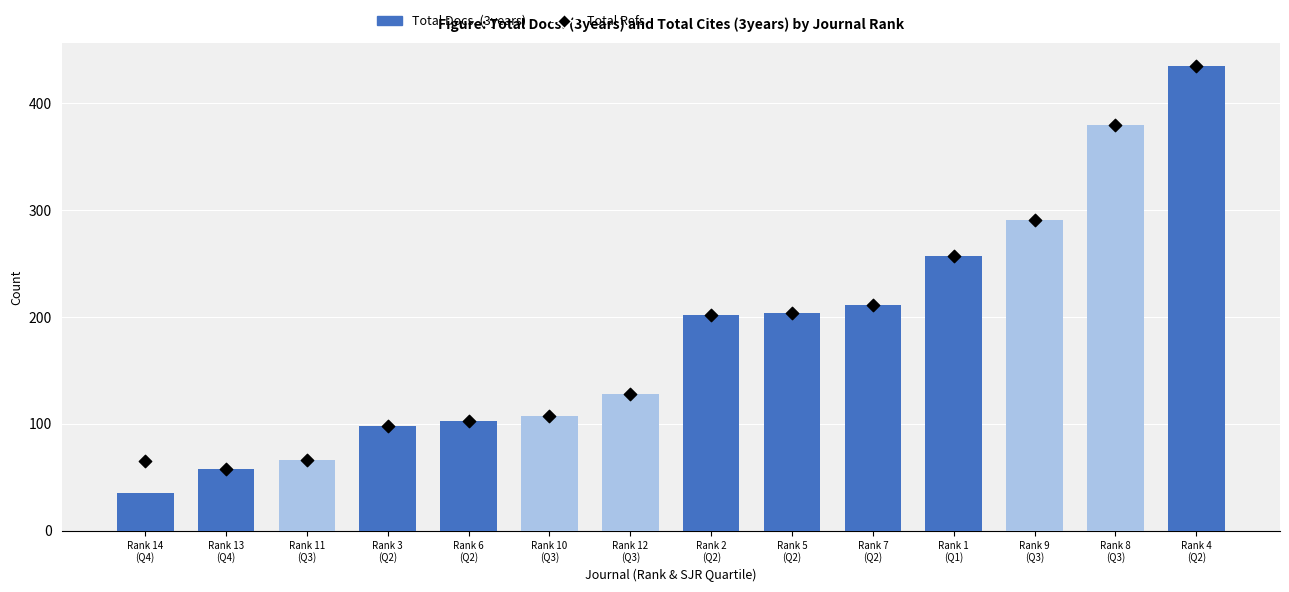

What are all the series names shown in the legend?

Total Docs. (3years), Total Refs.